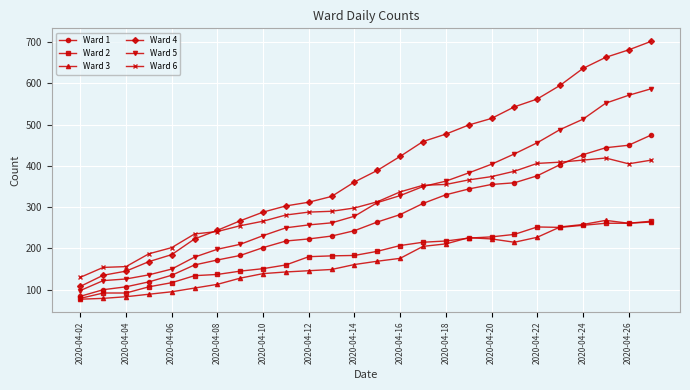

Which series has the largest range (max minus min)?

Ward 4